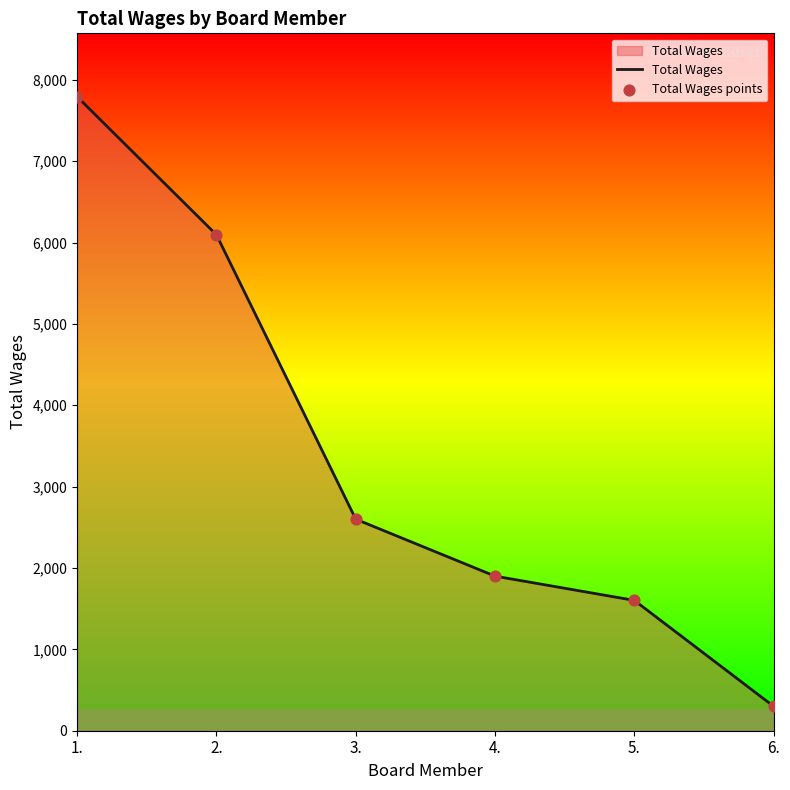

What is the difference between the values at 4. and 3.?

700